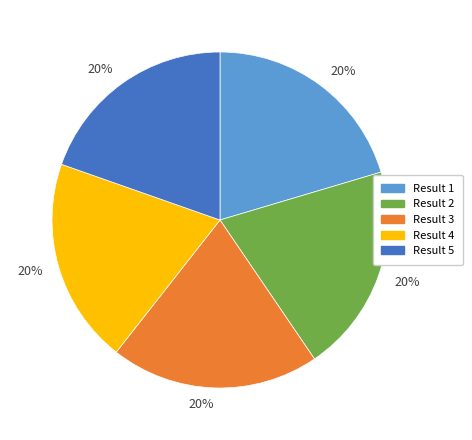

To the nearest percent, what is the average slice percentage?

20%